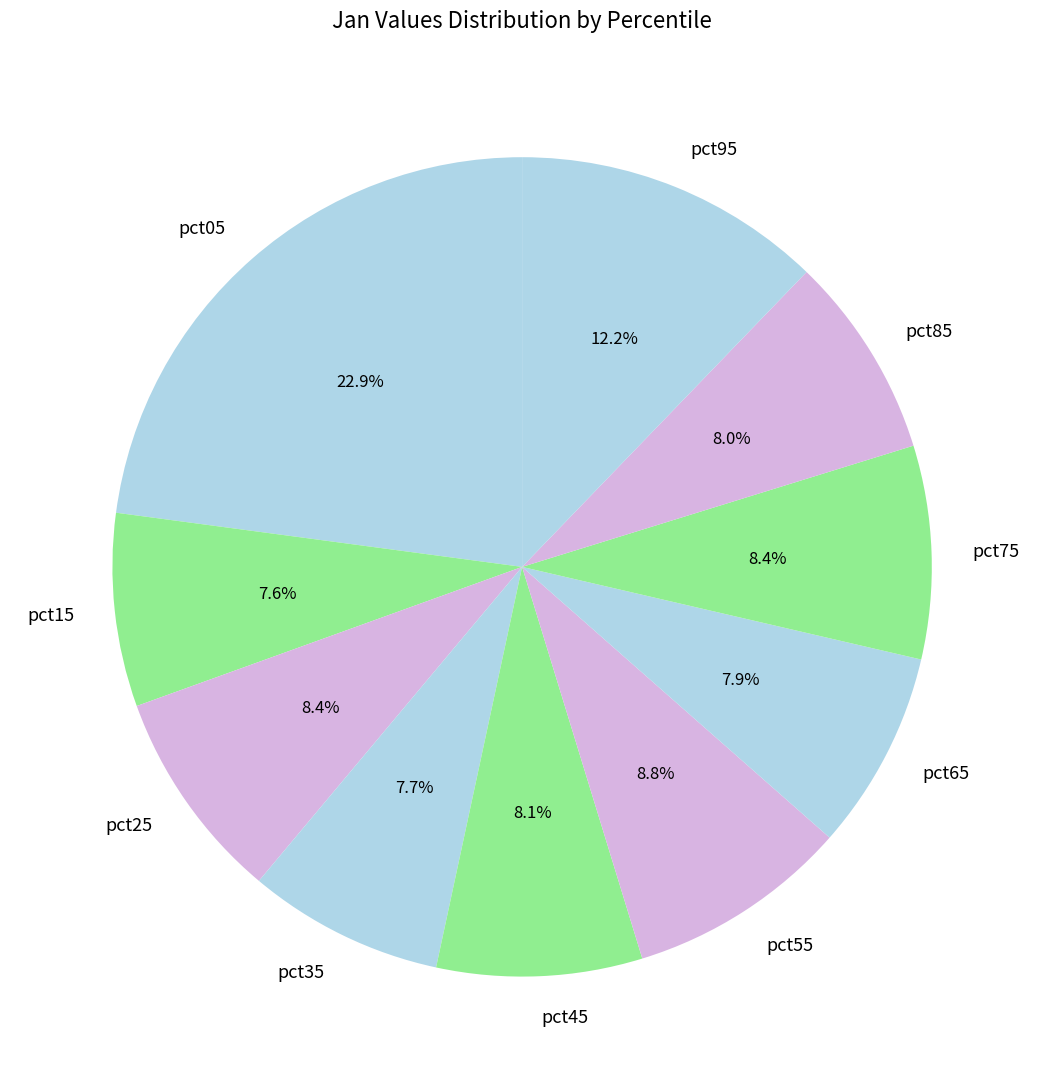

How much of the chart is everything except pct65?

92.1%